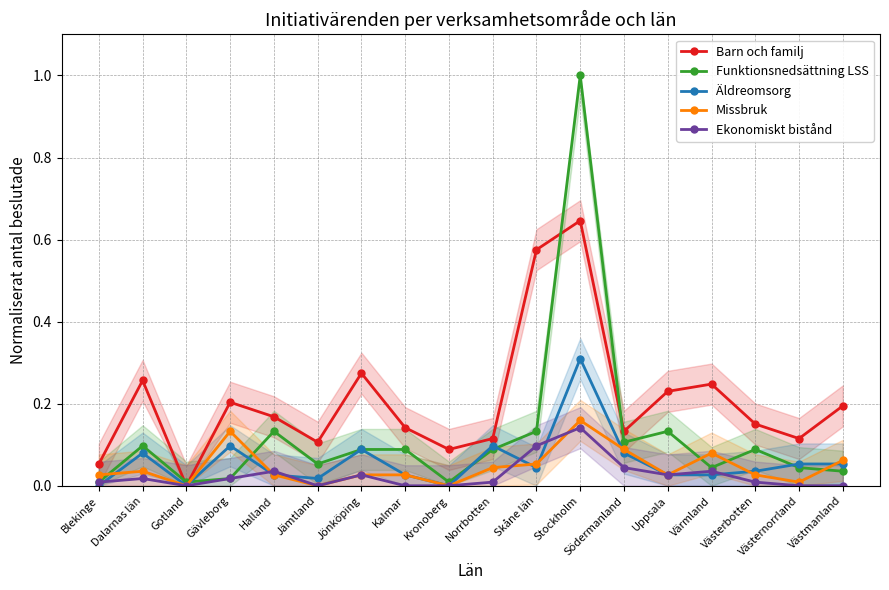

True or false: Missbruk and Barn och familj intersect in this chart.

False